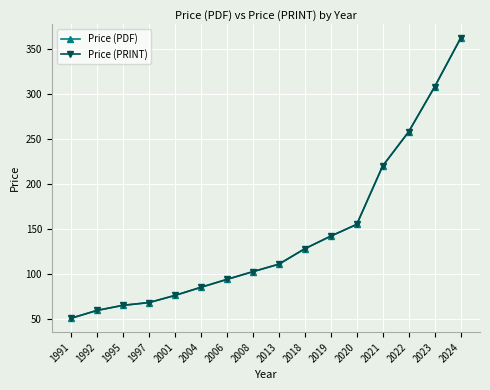

List the labels in order of Price (PRINT) value, largest first.

2024, 2023, 2022, 2021, 2020, 2019, 2018, 2013, 2008, 2006, 2004, 2001, 1997, 1995, 1992, 1991